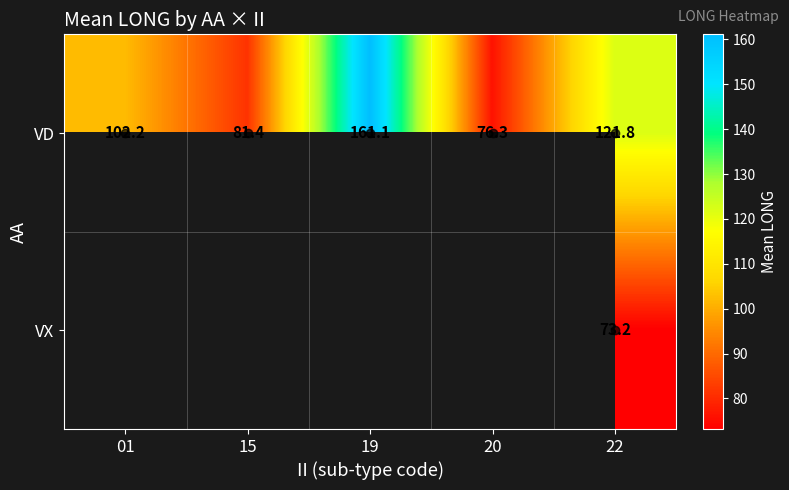

What is the minimum value shown in the chart?

73.2